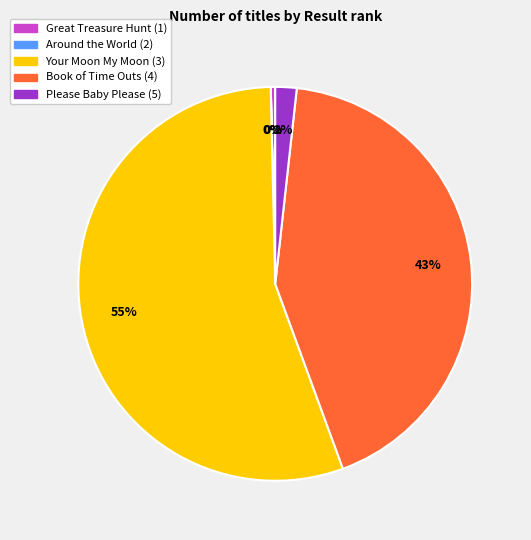

The Book of Time Outs (4) slice represents 32% of the pie. True or false?

False